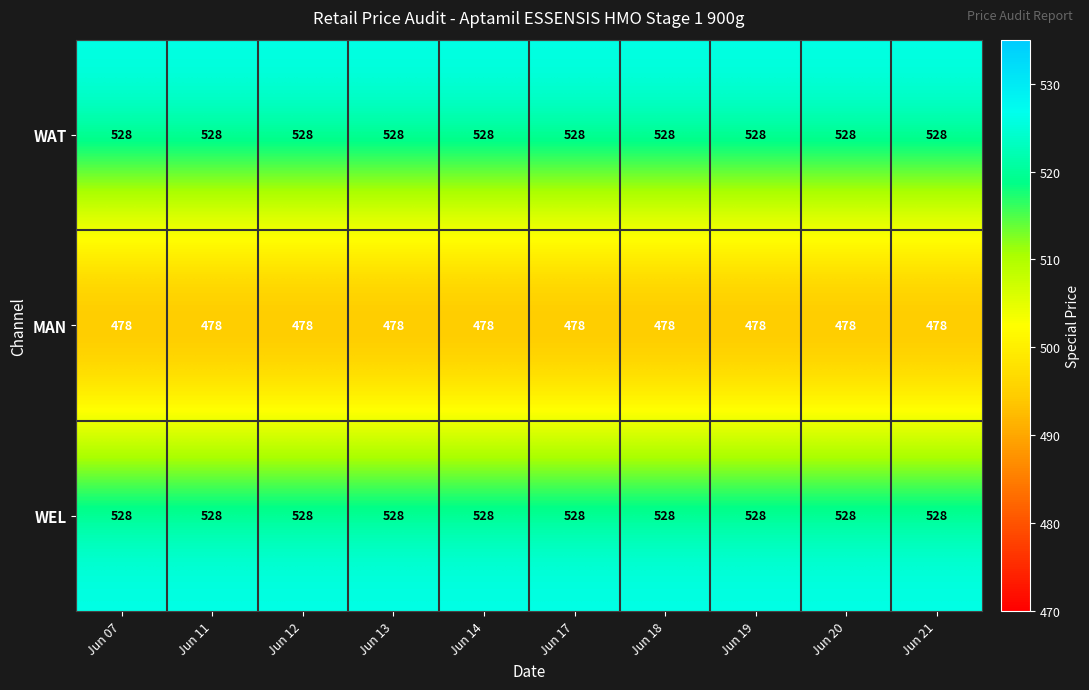

The MAN series shows 478 at Jun 21. True or false?

True